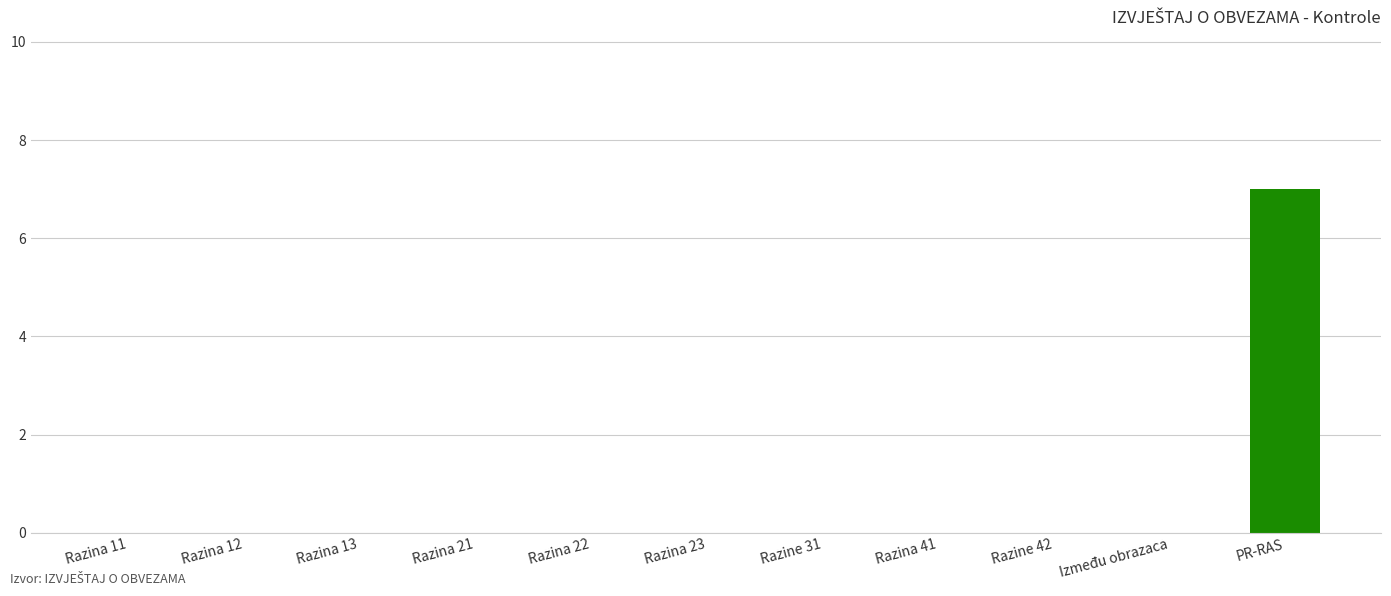

The chart shows a value of 0 at Razina 11. True or false?

True